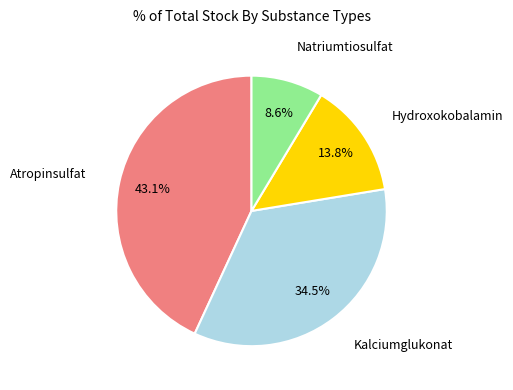

Does any single category account for the majority?

No